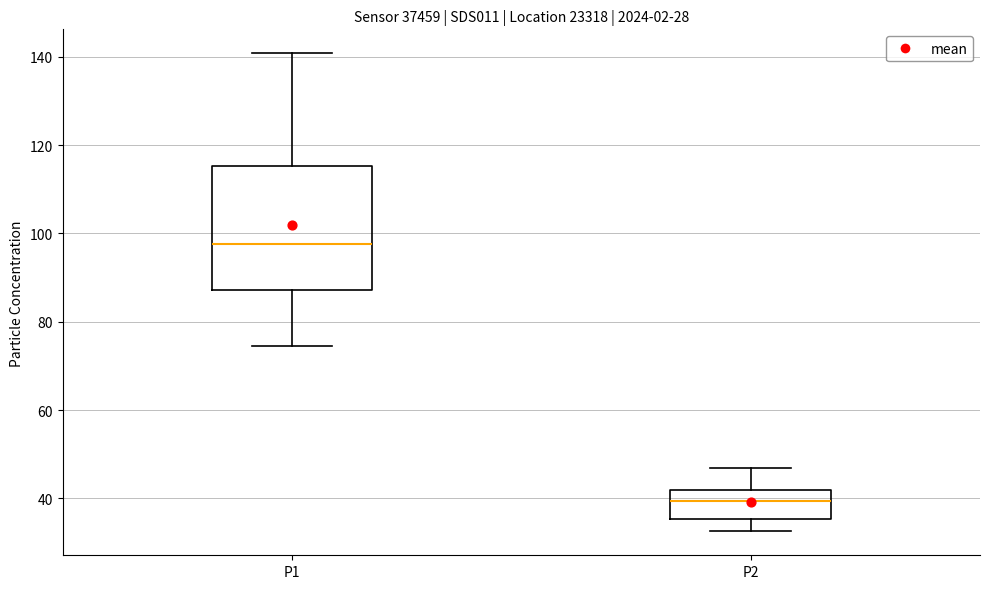

Where does the median line of the box for P2 sit on the y-axis? The values are not printed on the chart, so give them approximately, as read against the axis.

40